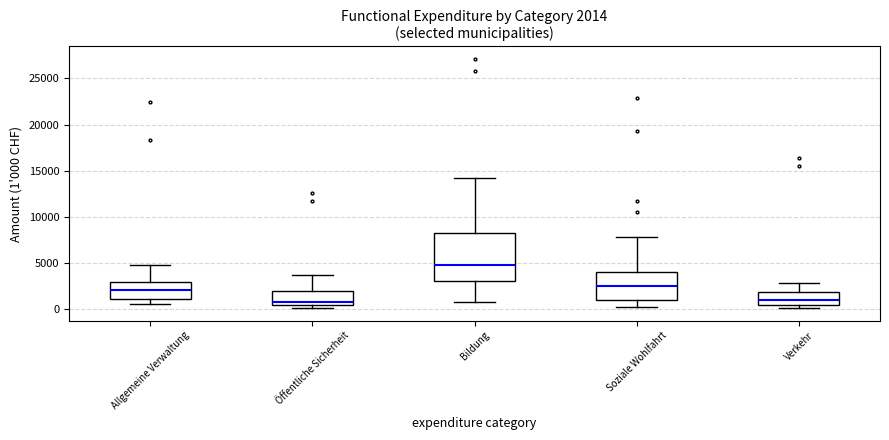

Comparing the boxes themselves (not the whiskers), which one is the tallest?

Bildung